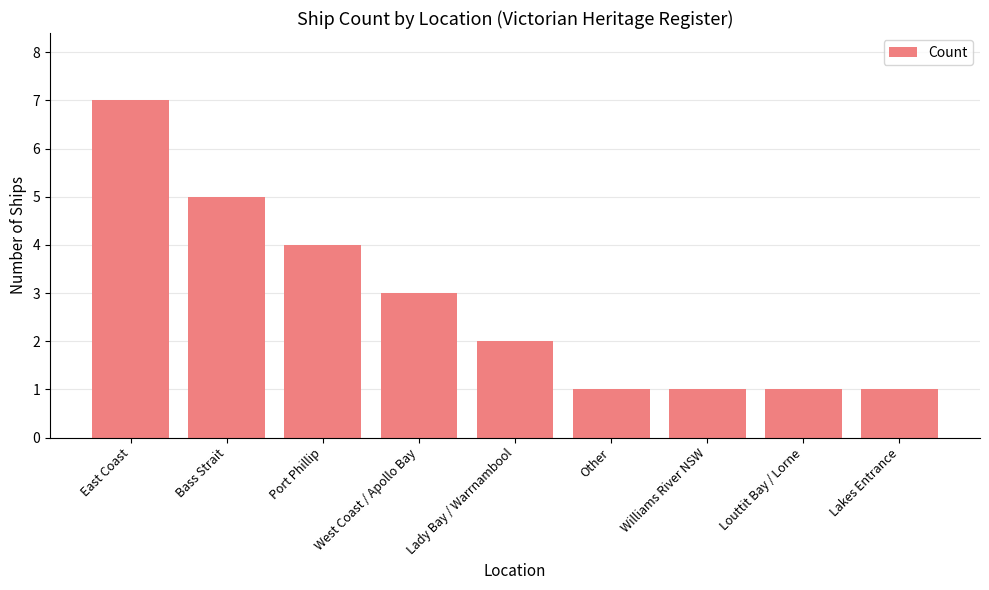

What is the difference between the values at West Coast / Apollo Bay and Other?

2